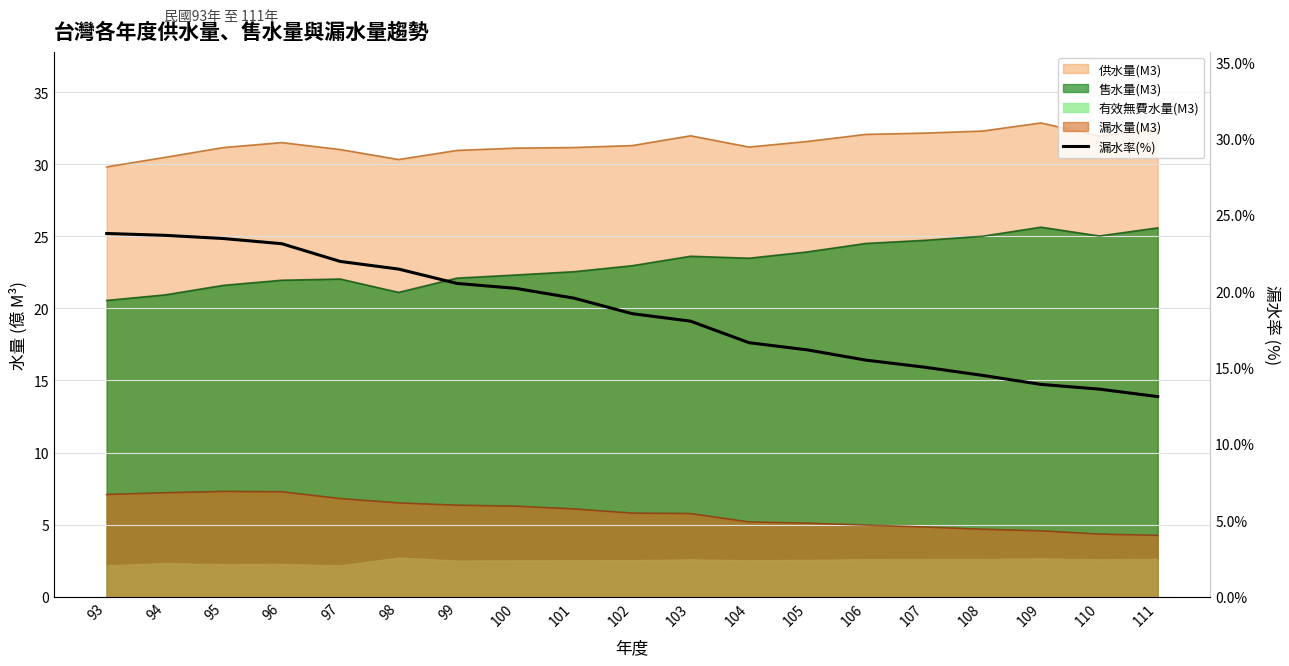

List the labels in order of value, smallest first.

111, 110, 109, 108, 107, 106, 105, 104, 103, 102, 101, 100, 99, 98, 97, 96, 95, 94, 93